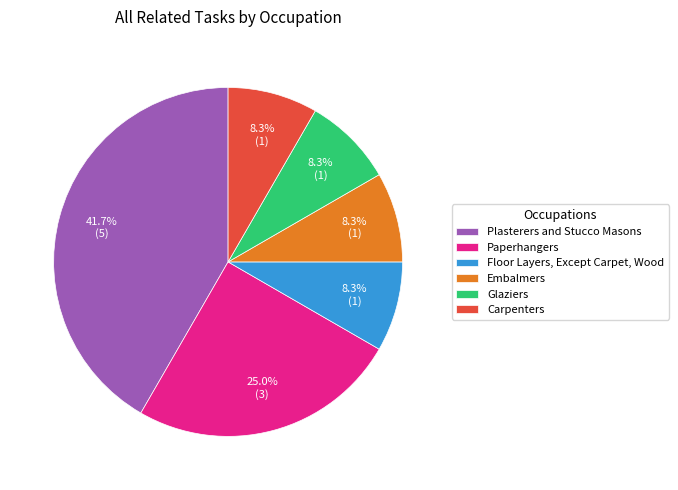

What percentage is the Glaziers slice, to the nearest percent?

8%